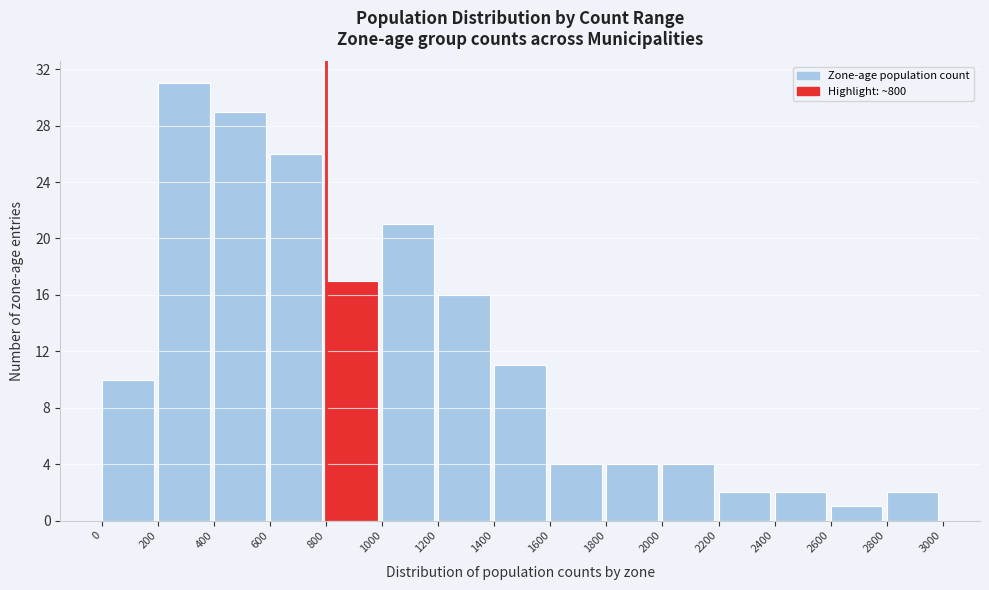

Reading left to right, transcribe this chart: for each bar, give the range it covers on the x-axis and its height. The values are not printed on the chart, so give them approximately, as read against the axis.

0 to 200: 10
200 to 400: 31
400 to 600: 29
600 to 800: 26
800 to 1000: 17
1000 to 1200: 21
1200 to 1400: 16
1400 to 1600: 11
1600 to 1800: 4
1800 to 2000: 4
2000 to 2200: 4
2200 to 2400: 2
2400 to 2600: 2
2600 to 2800: 1
2800 to 3000: 2